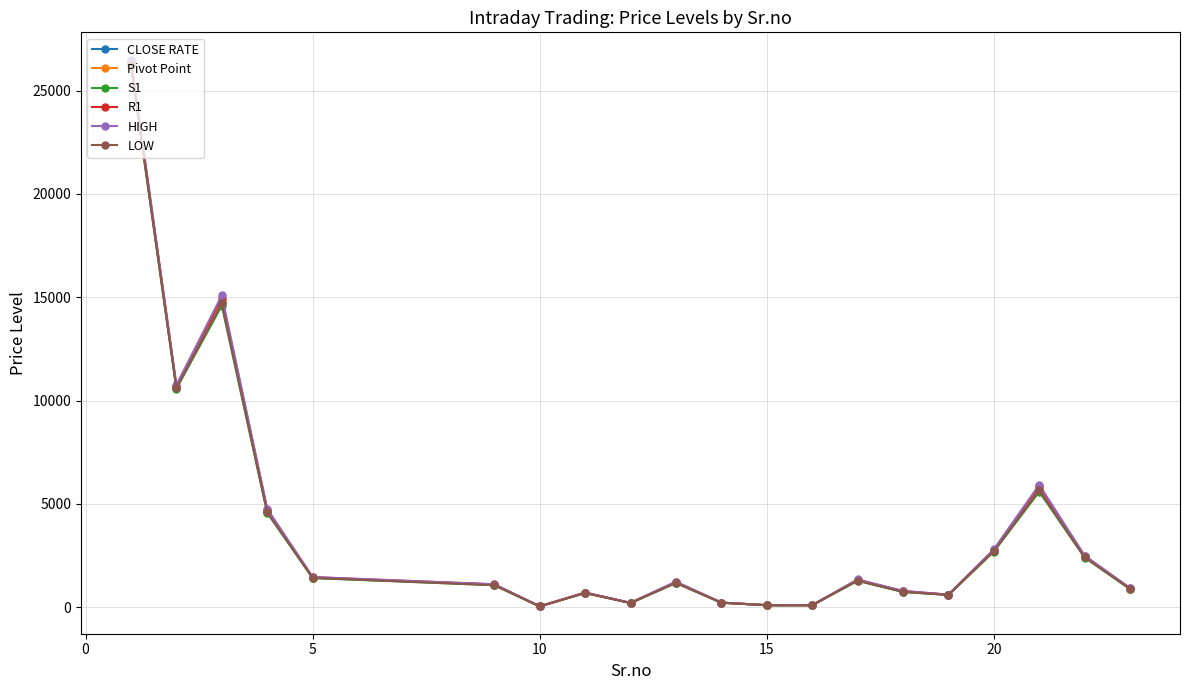

What is the greatest value displayed?

26494.4